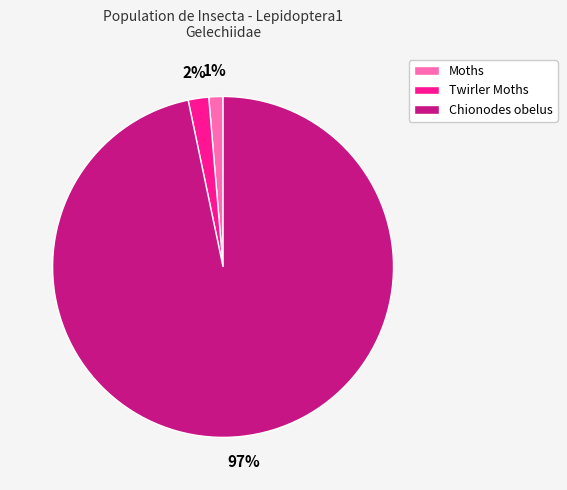

To the nearest percent, what portion does Twirler Moths represent?

2%